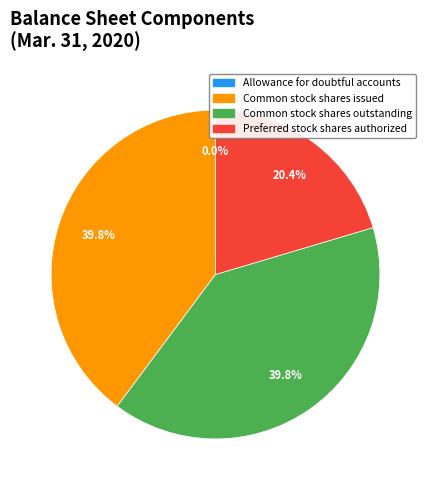

Which has a higher value, Common stock shares outstanding or Preferred stock shares authorized?

Common stock shares outstanding